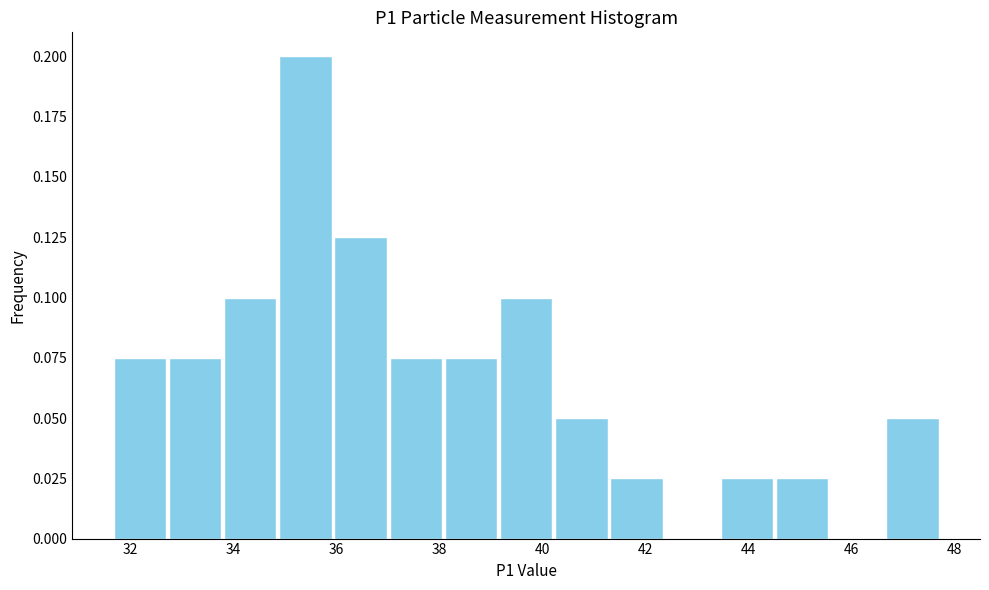

How tall is the bar that spans 40.2 to 41.2 on the x-axis? Neither the bar edges nor the heights are printed on the chart, so give them approximately, as read against the axes.

0.050